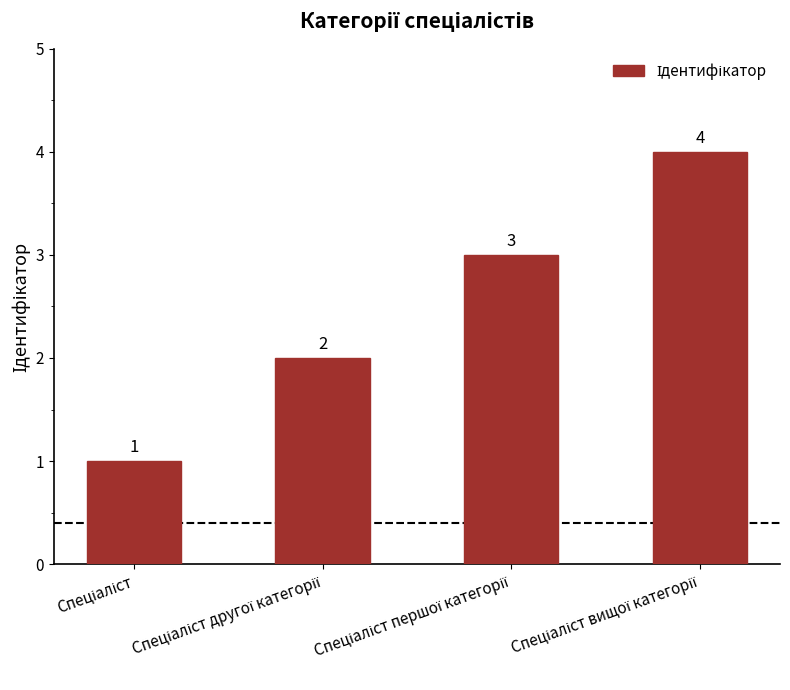

What is the difference between the second highest and second lowest values?

1